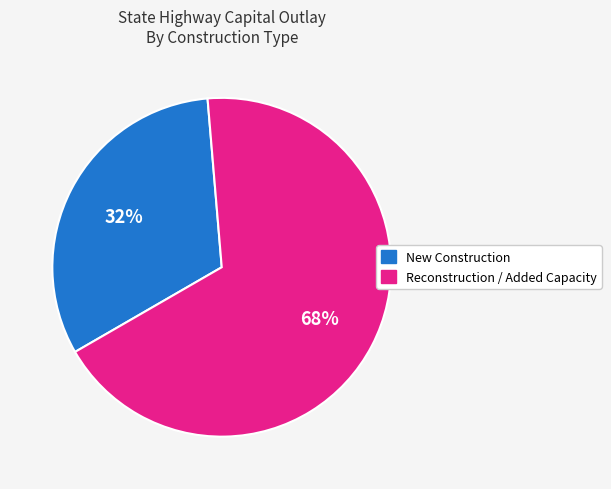

To the nearest percent, what is the difference between the largest and smallest slice percentages?

36%